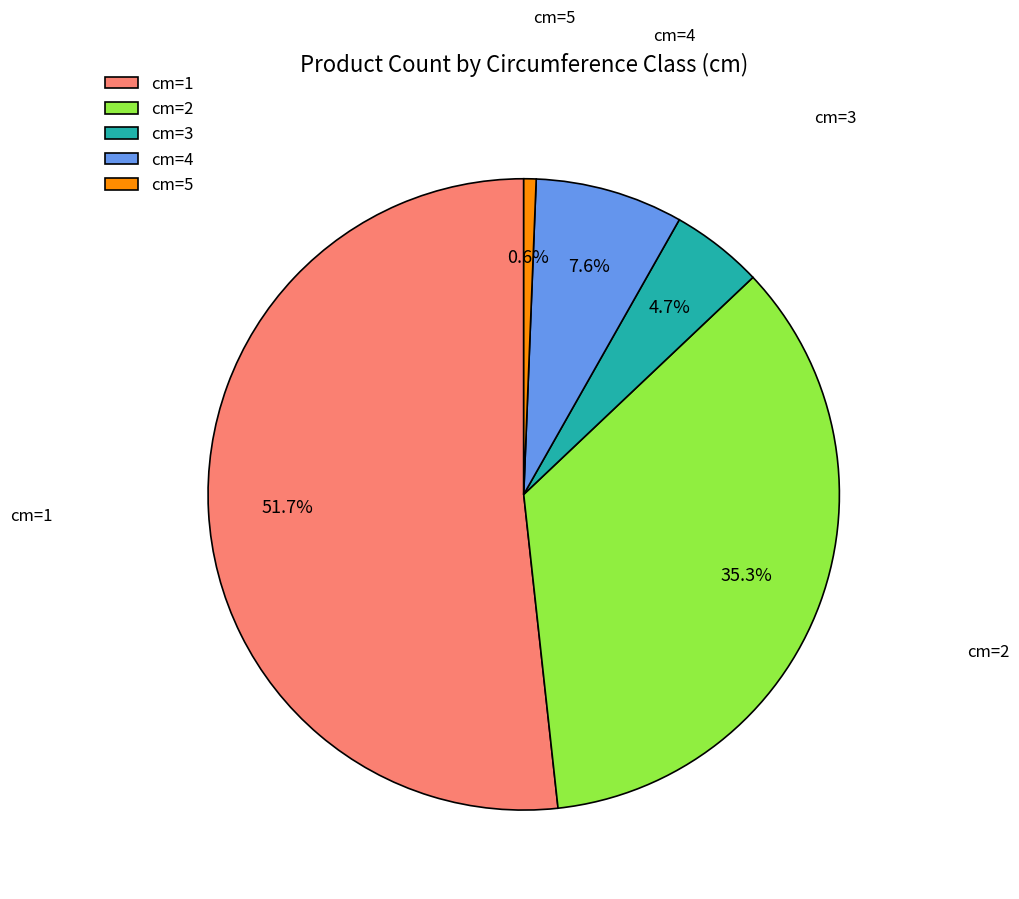

Which category has the biggest portion of the pie?

cm=1